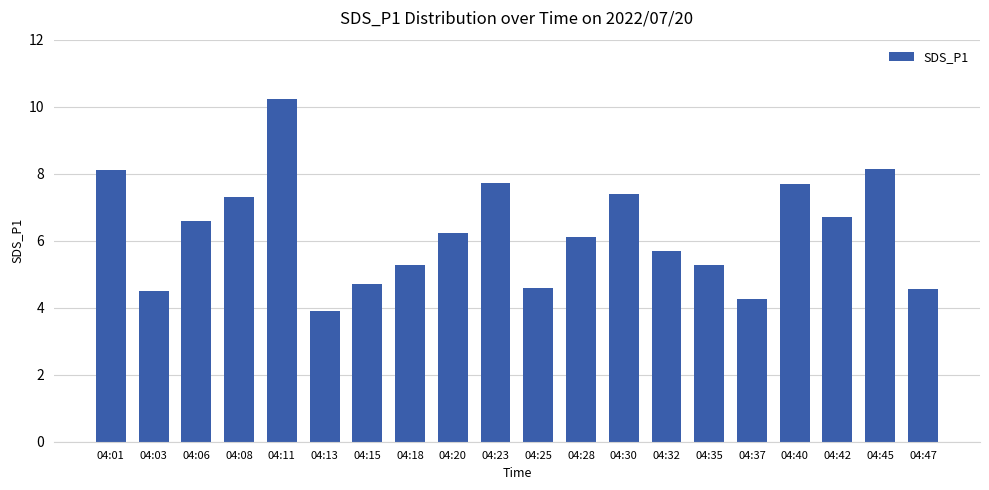

What is the maximum value shown in the chart?

10.2